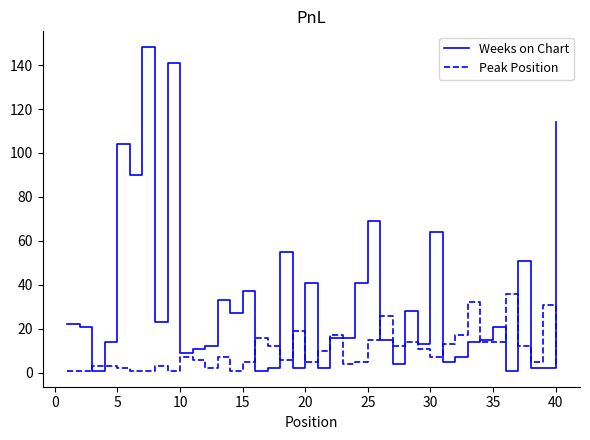

Which series has the largest total across all categories?

Weeks on Chart